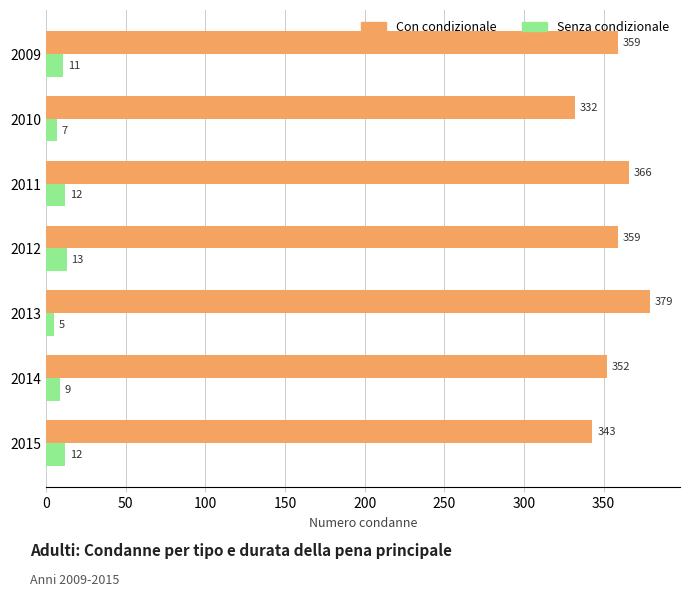

Count the number of categories in the chart.

7